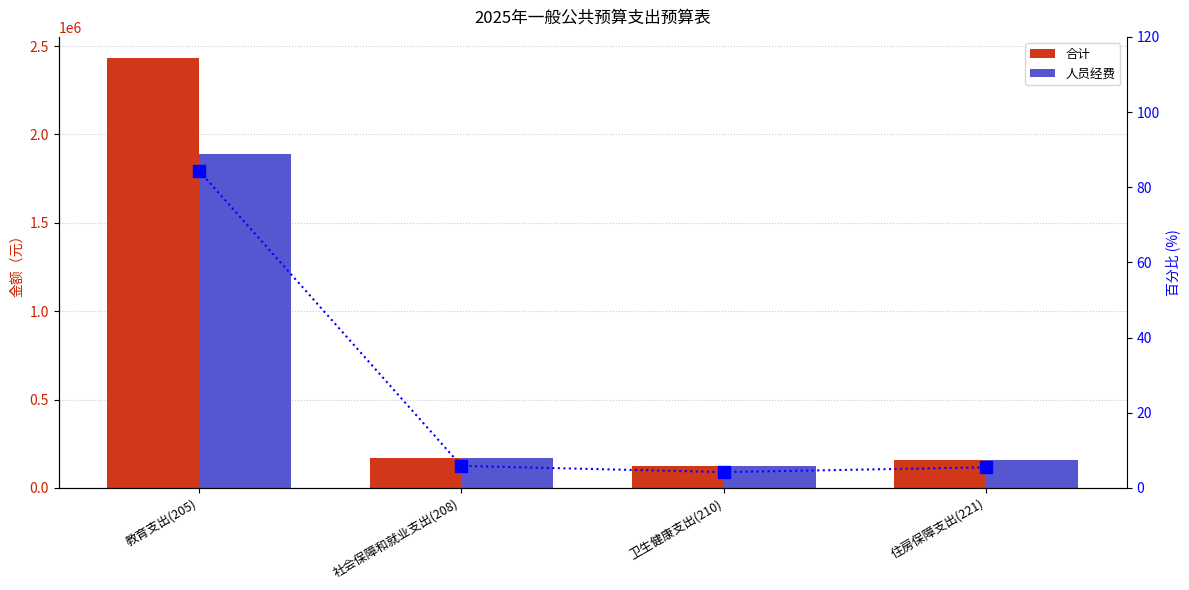

At which category is the sum across all series the highest?

教育支出(205)